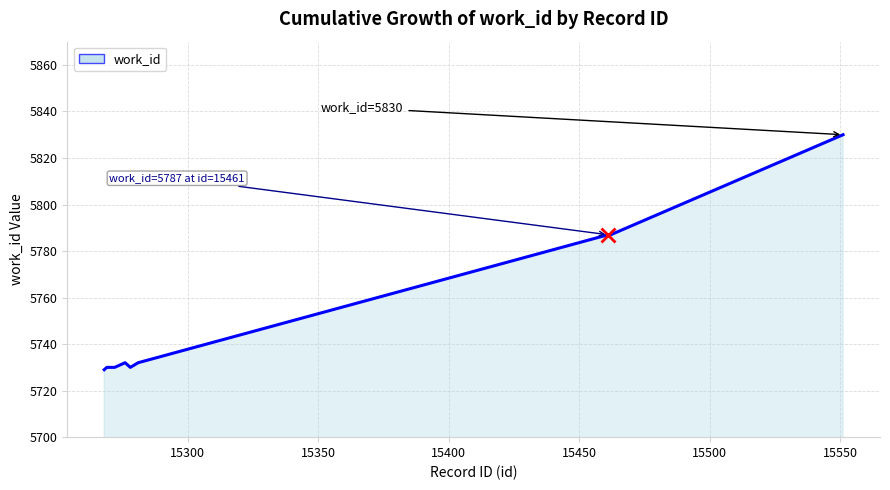

What is the difference between the maximum and minimum values?

101